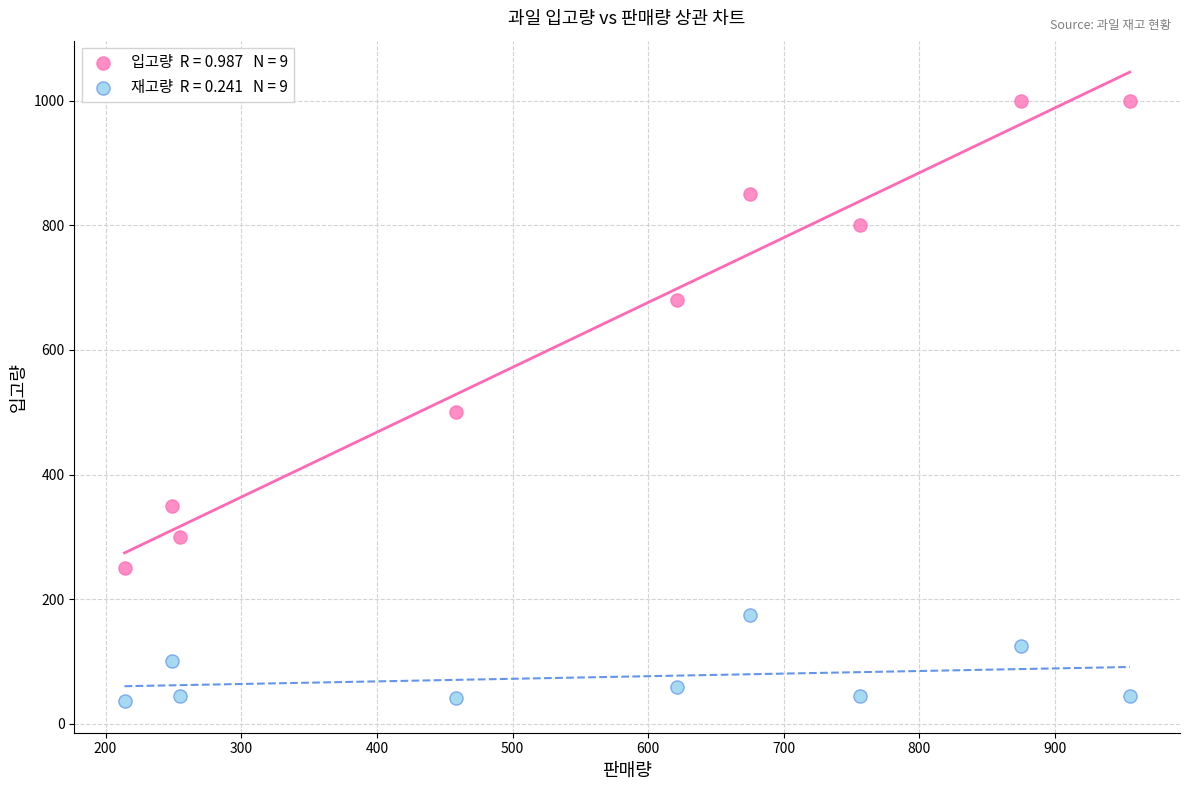

Across all series, what Y value is closest to 518?

500